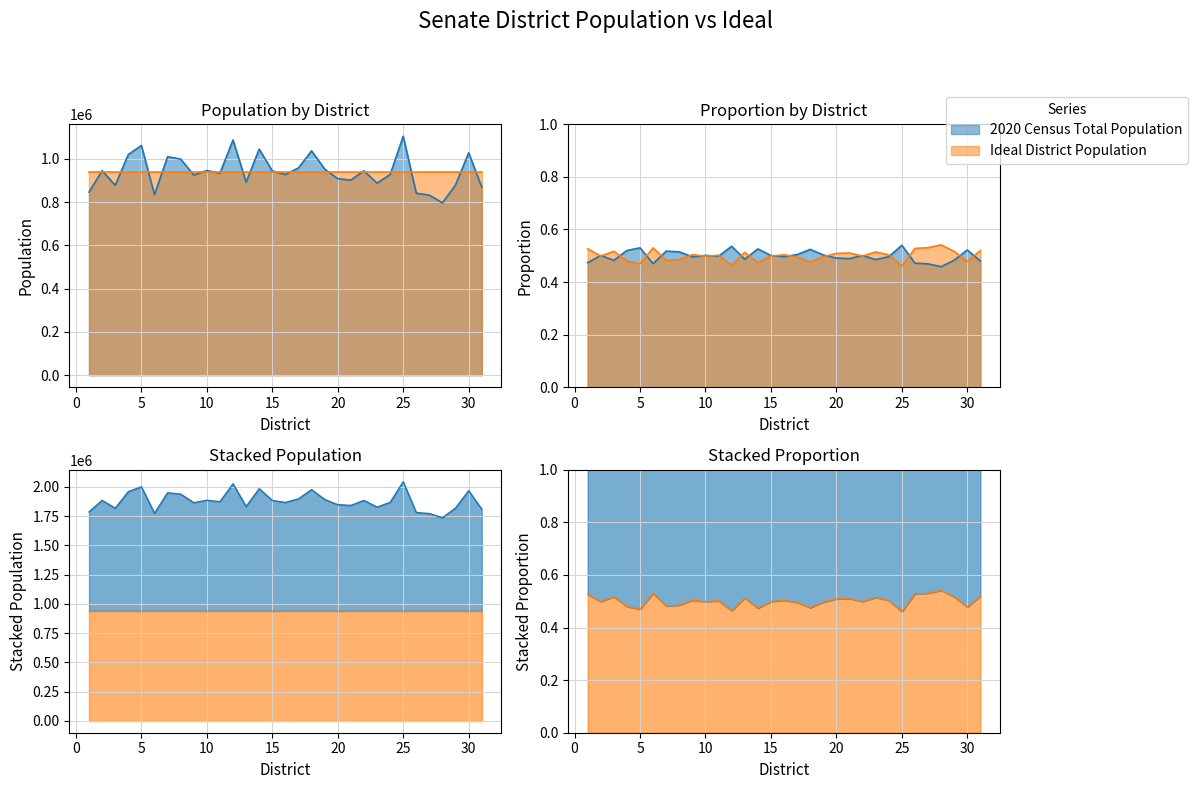

Rank the categories by value from highest to lowest.

25, 12, 5, 14, 18, 30, 4, 7, 8, 17, 19, 10, 2, 22, 15, 11, 16, 24, 9, 20, 21, 13, 23, 29, 3, 31, 1, 26, 6, 27, 28